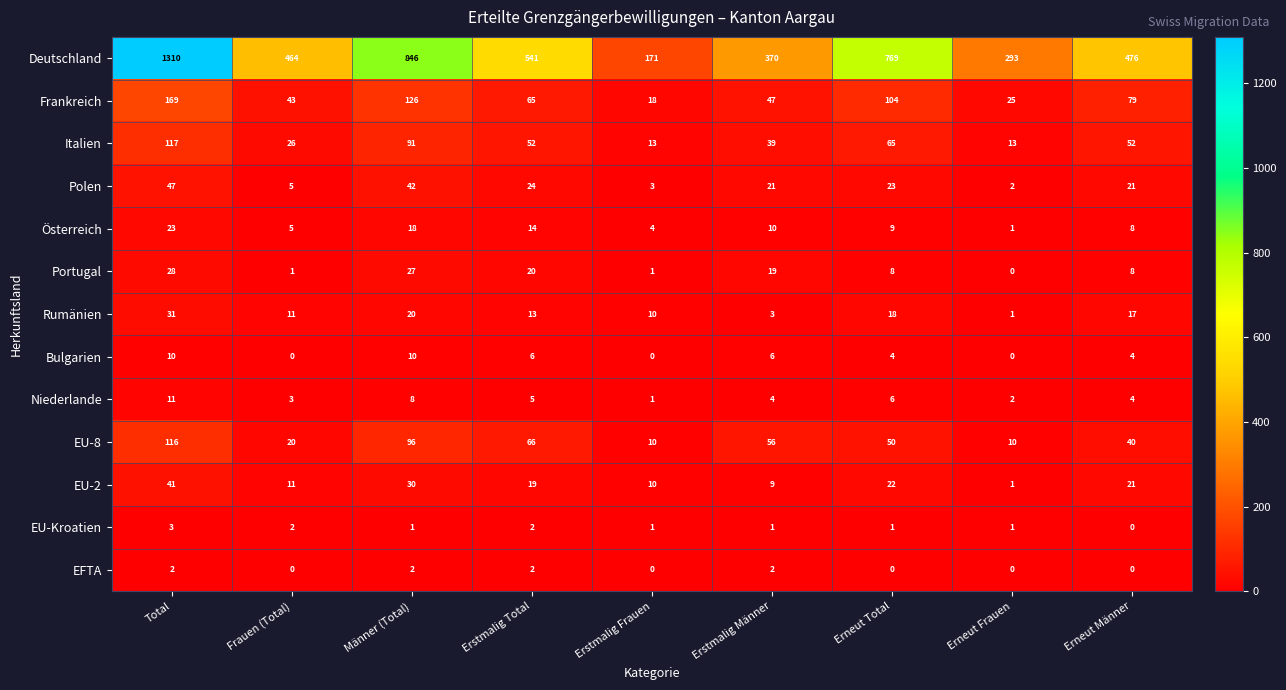

Which series has the widest spread of values?

Deutschland